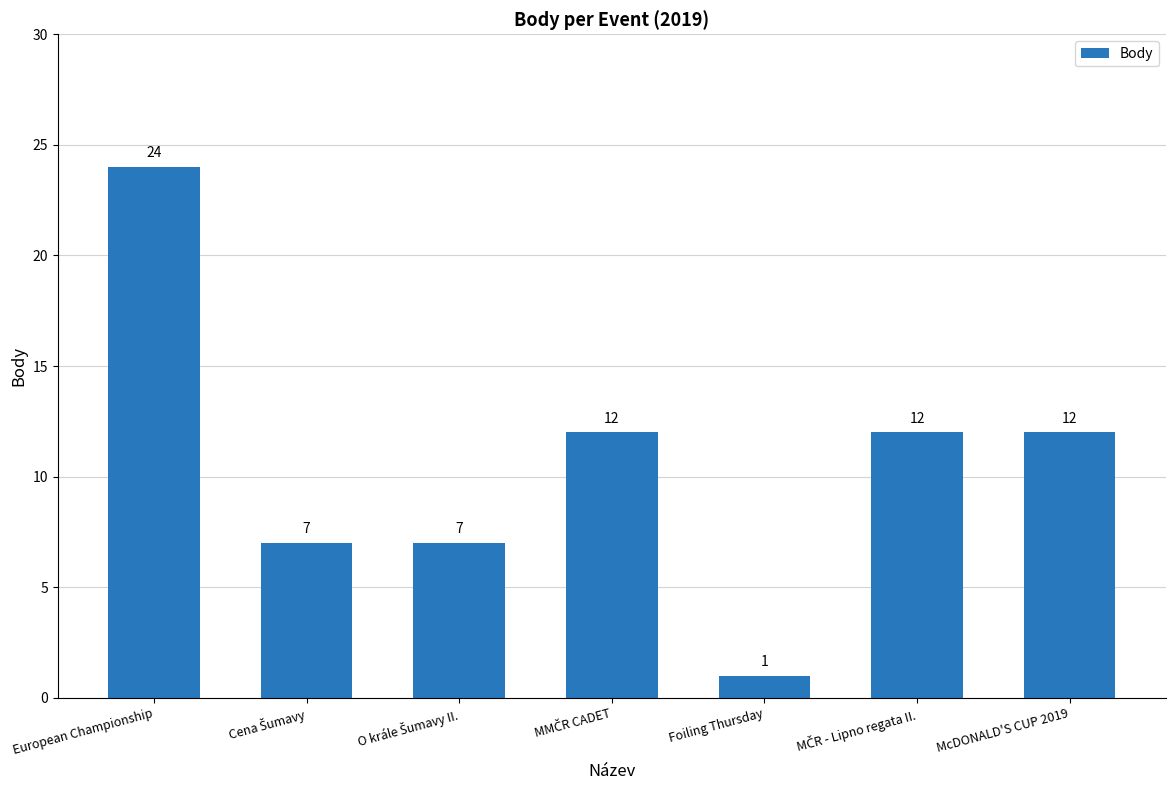

What is the difference between the maximum and minimum values?

23